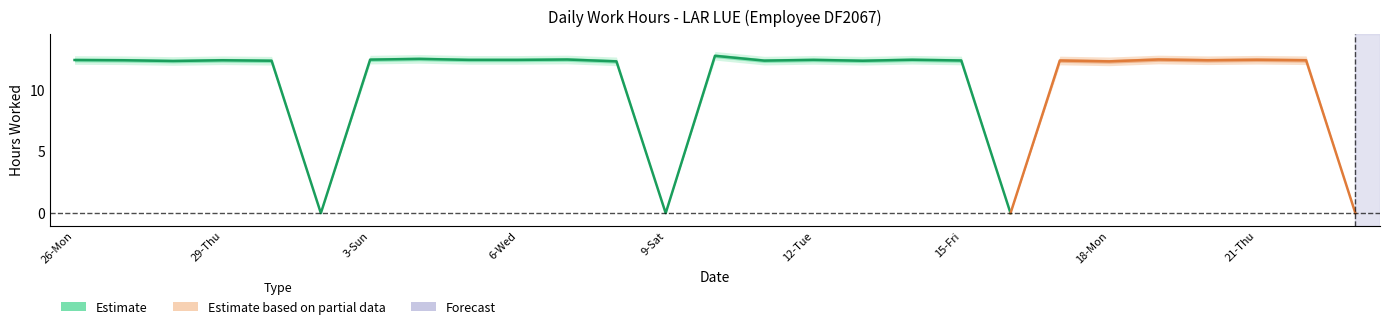

Which category has the lowest value across all series?

2-Sat